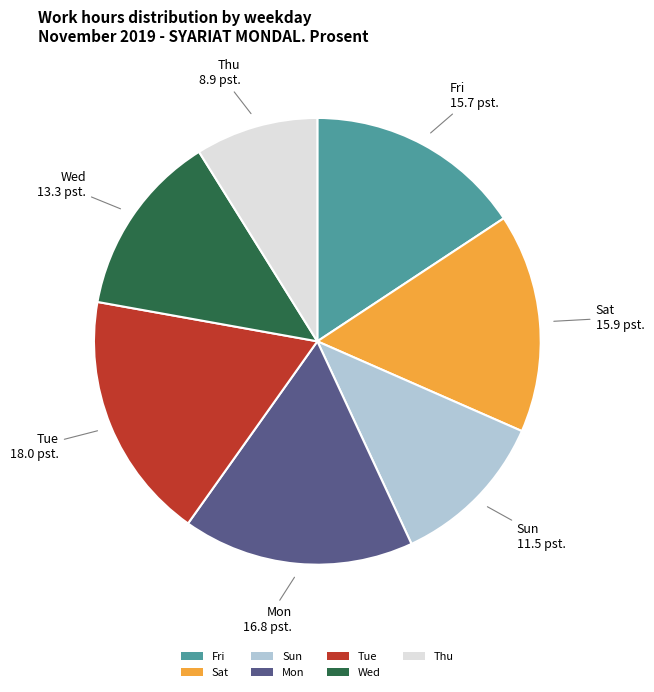

Do Sun and Thu together represent more than half of the pie?

No